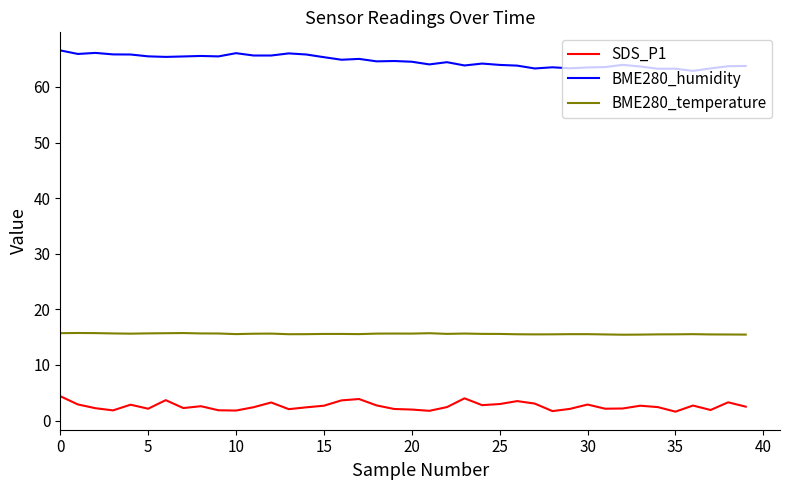

Count the number of data series in this chart.

3